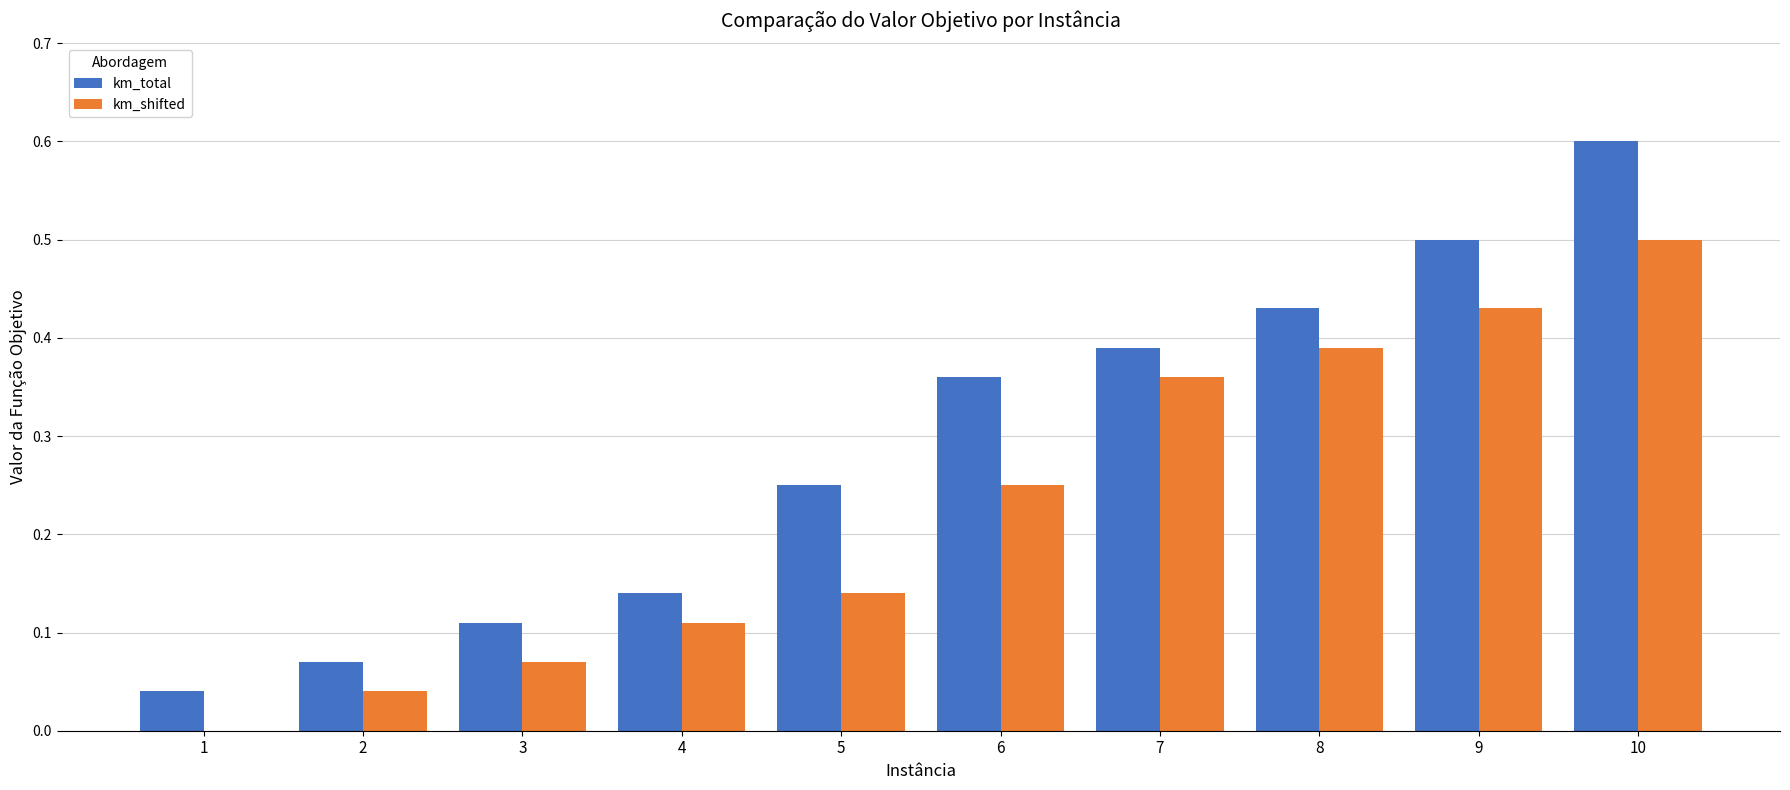

Between 7 and 8, which series saw the biggest shift?

km_total